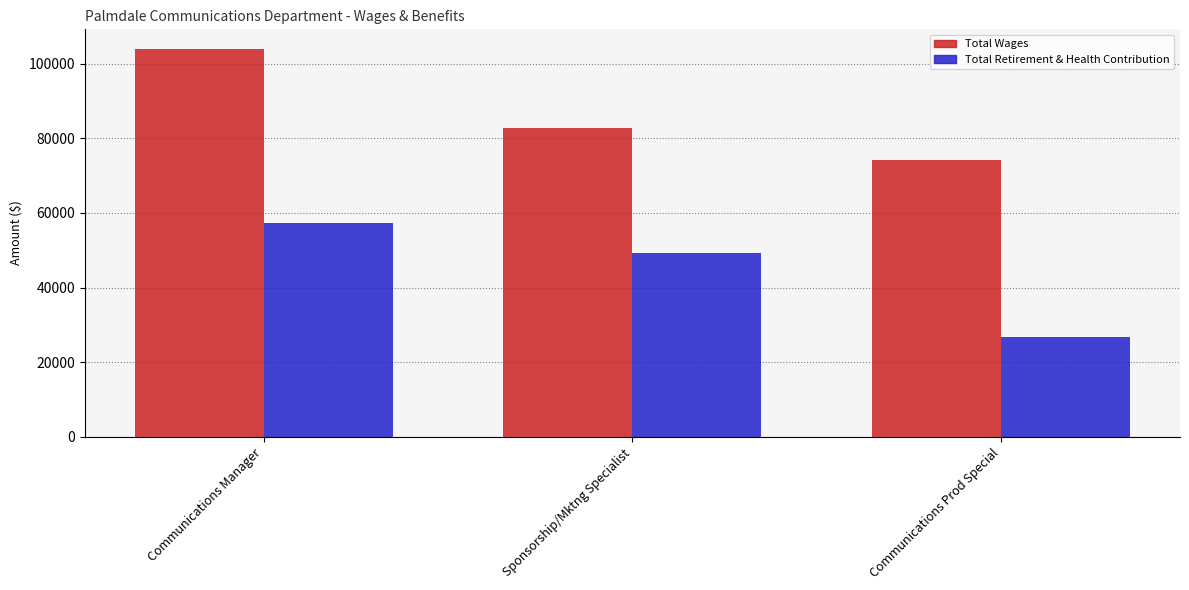

What is the sum of all Total Retirement & Health Contribution values?

133137